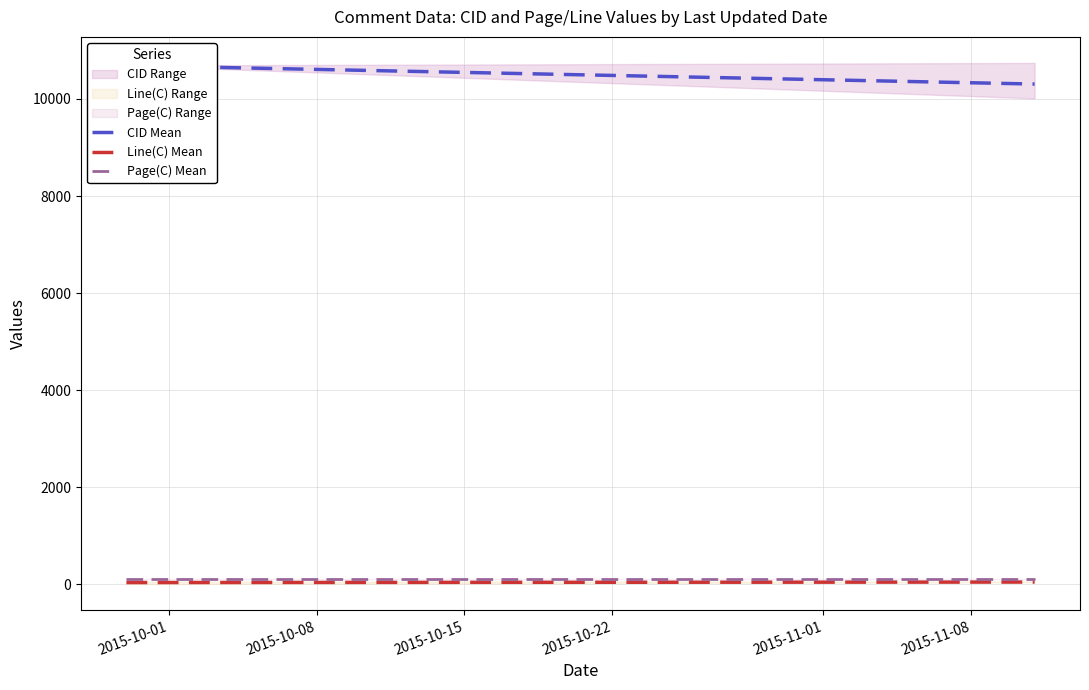

Reading left to right, extract all data points from this chart.

CID Mean: 10689.0	10307.0
Line(C) Mean: 35.3	45.3
Page(C) Mean: 109.0	109.0